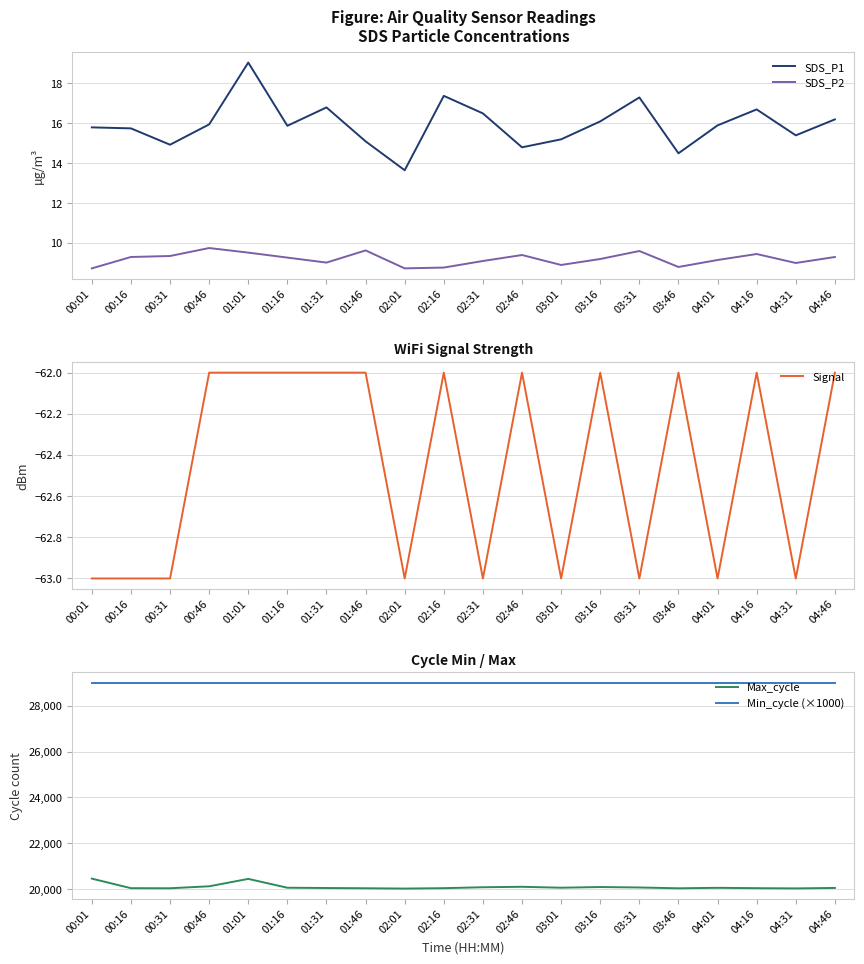

Which series has the widest spread of values?

Max_cycle